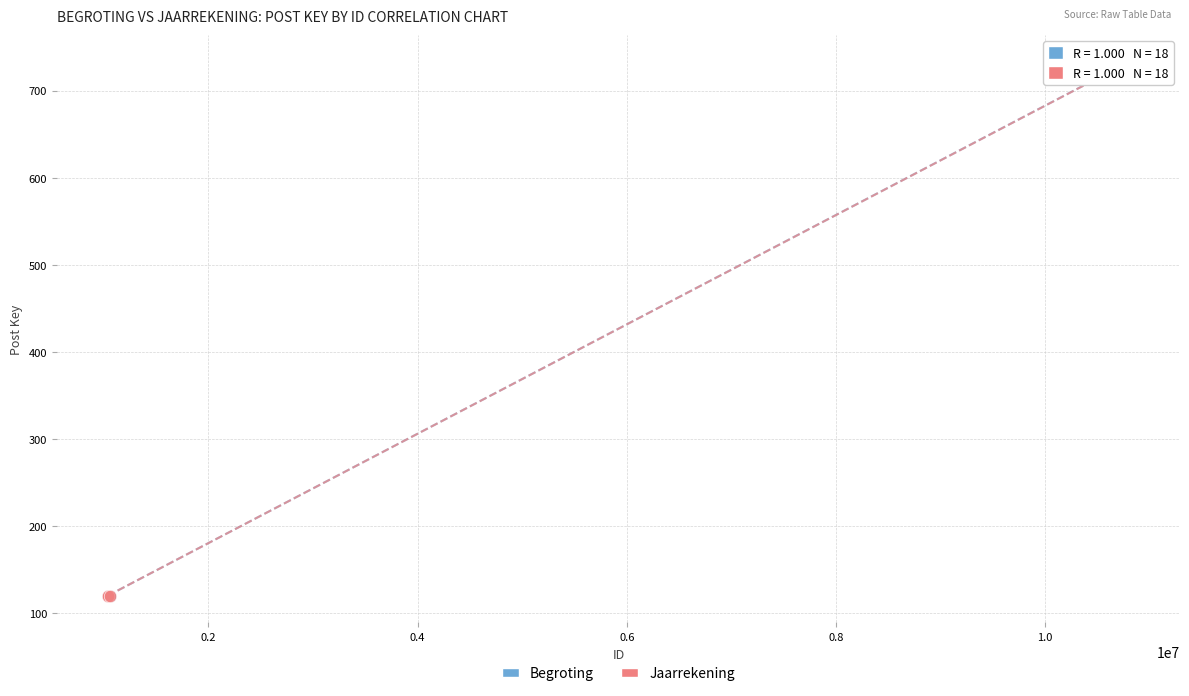

What are all the series names shown in the legend?

Begroting, Jaarrekening